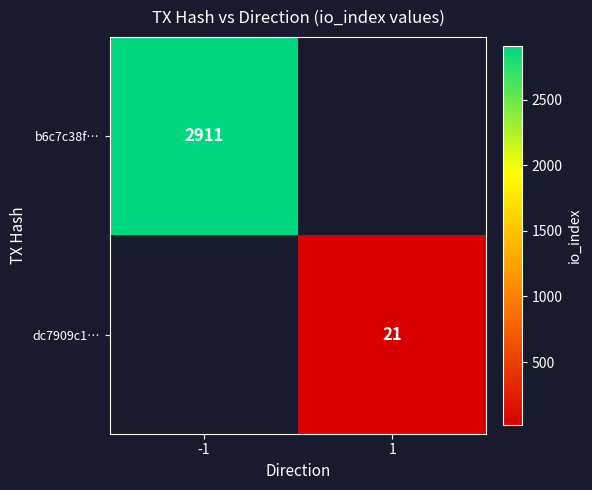

The value of b6c7c38f… at -1 is 1878. True or false?

False